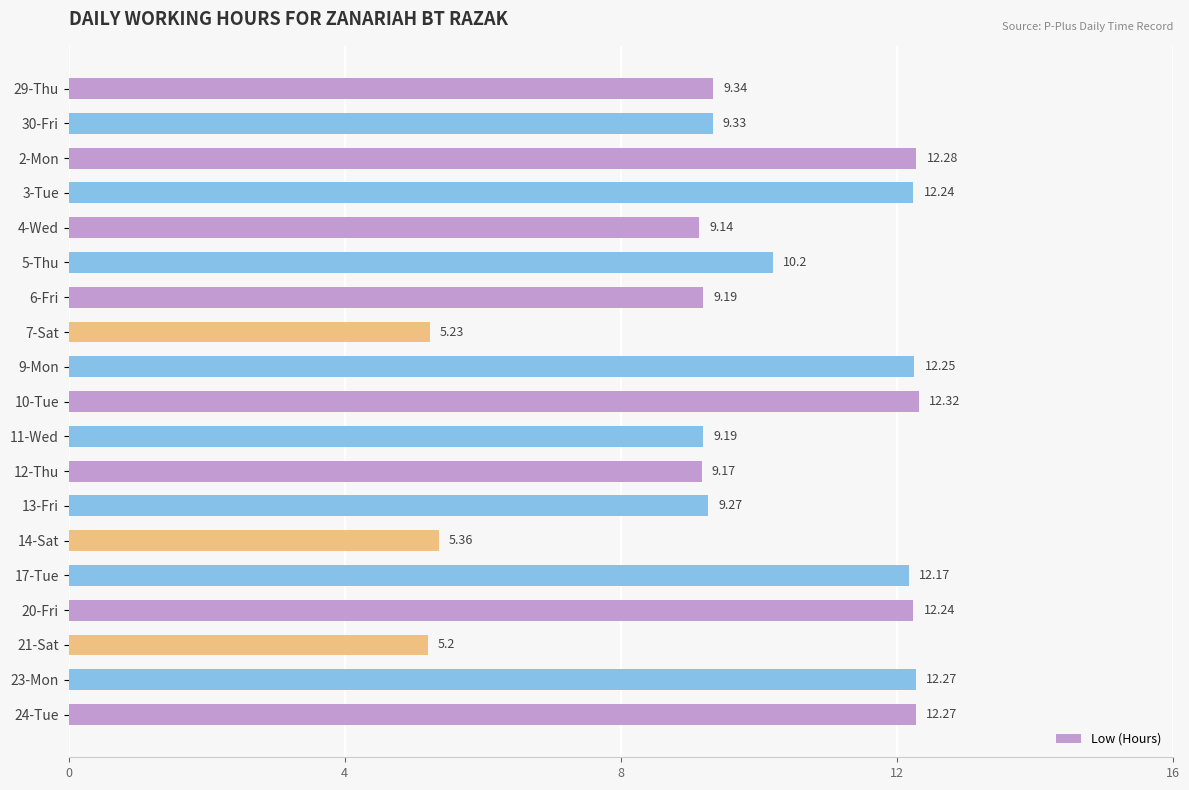

Which category has the lowest value across all series?

21-Sat